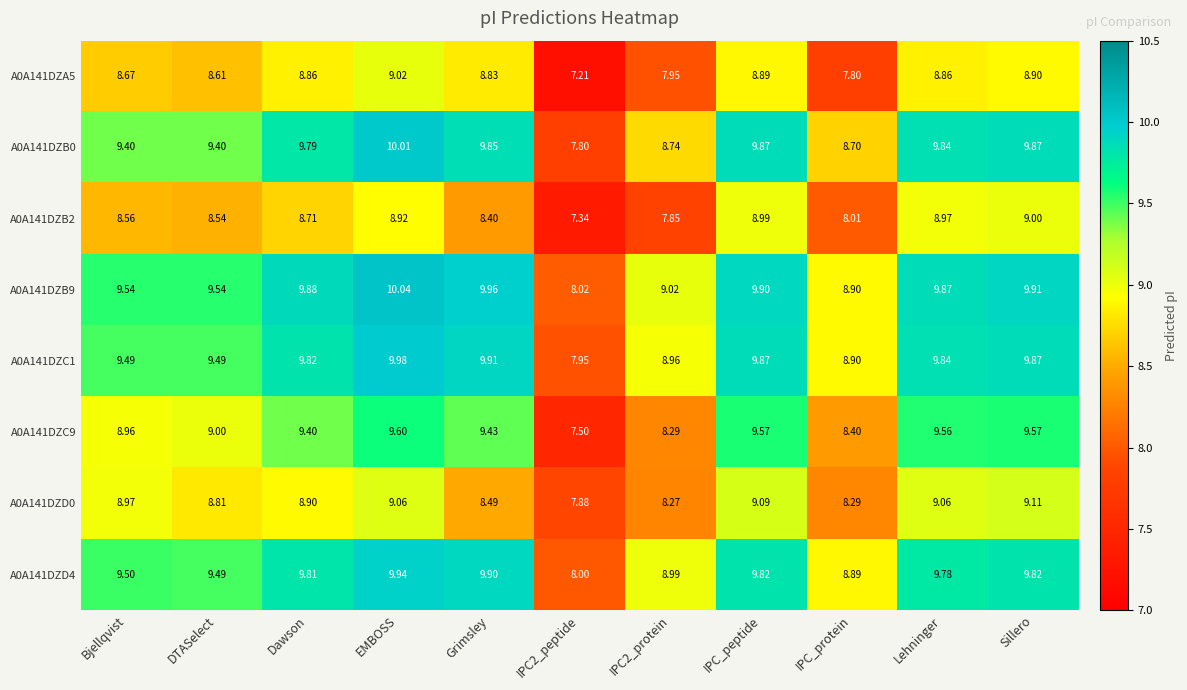

Which category has the highest value in the A0A141DZC9 series?

EMBOSS